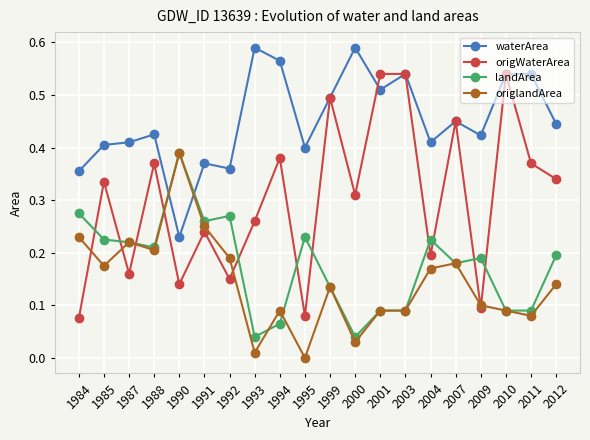

True or false: waterArea has more than 2 points higher than both neighbors.

True